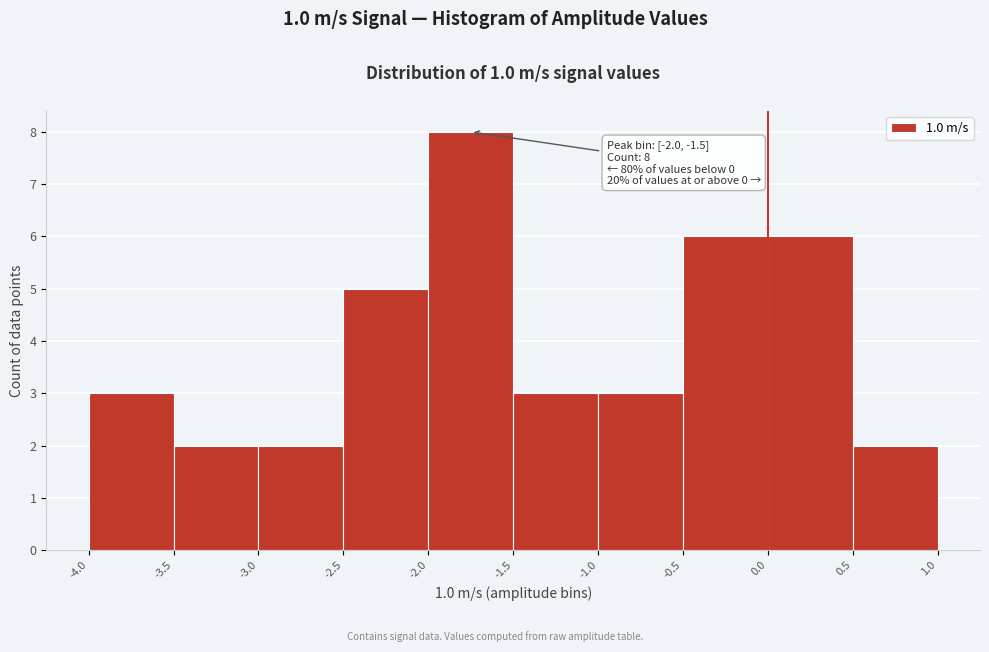

Over which range of the x-axis is the bar tallest?

-2.0 to -1.5